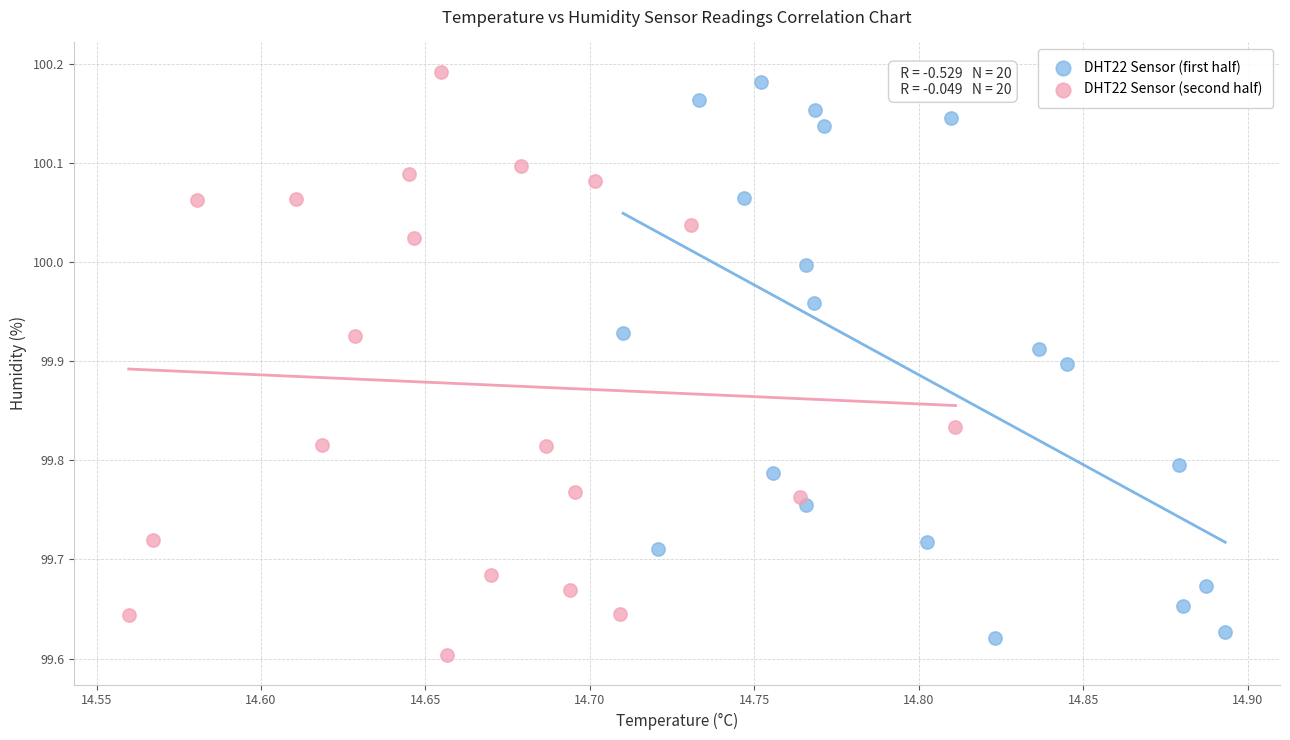

Which series reaches the minimum Y coordinate?

DHT22 Sensor (second half)